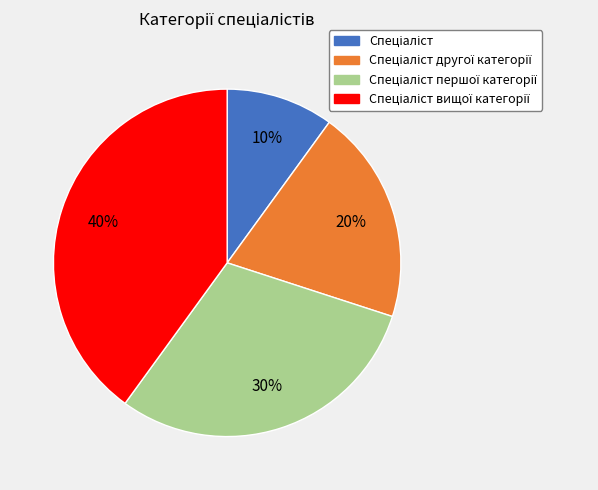

Does any single category account for the majority?

No